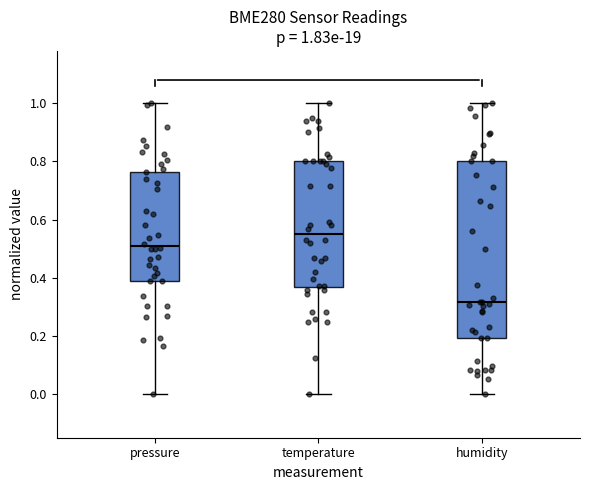

Which box has the highest median line?

temperature